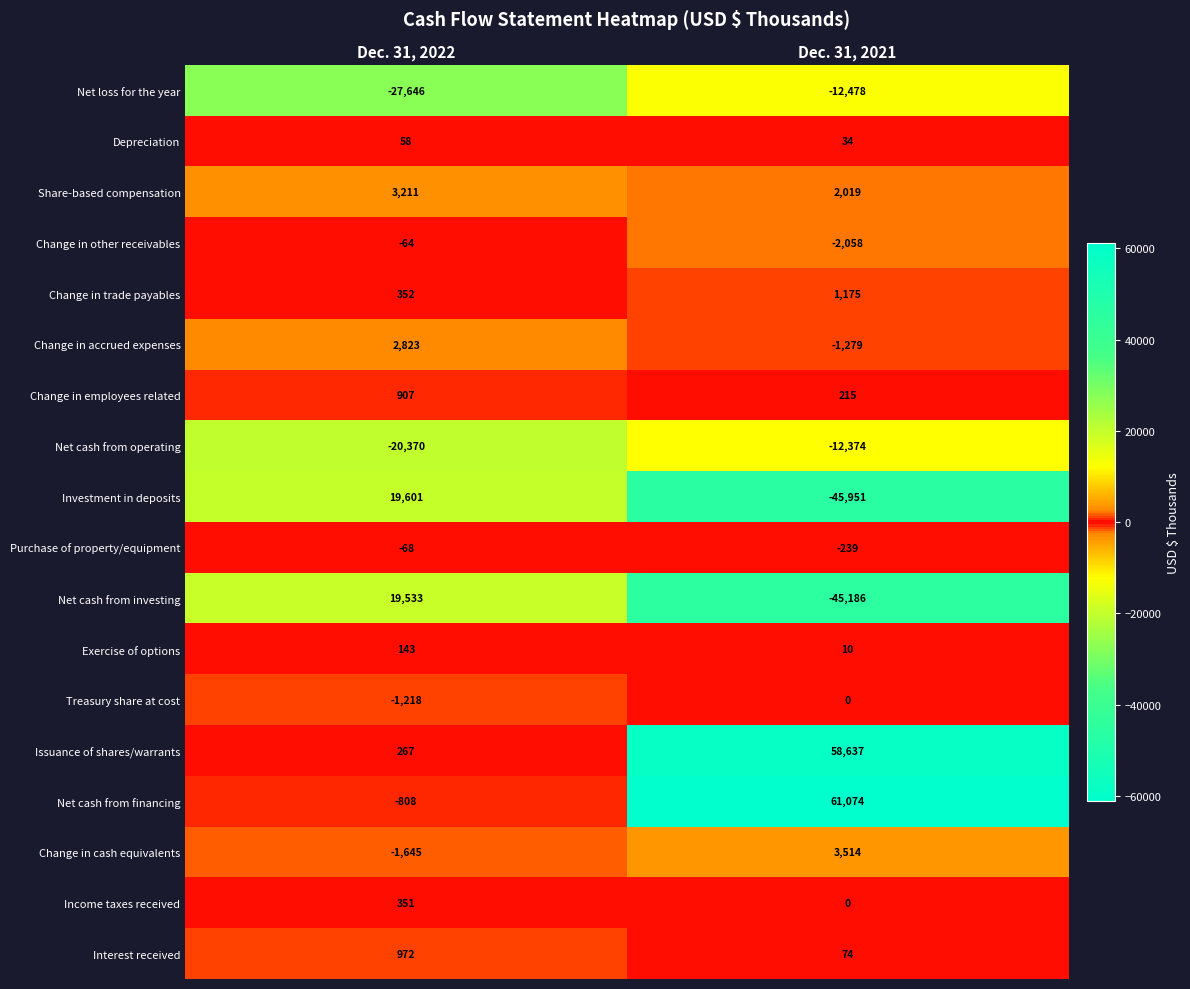

True or false: Issuance of shares/warrants has a value of 19528 at Dec. 31, 2021.

False